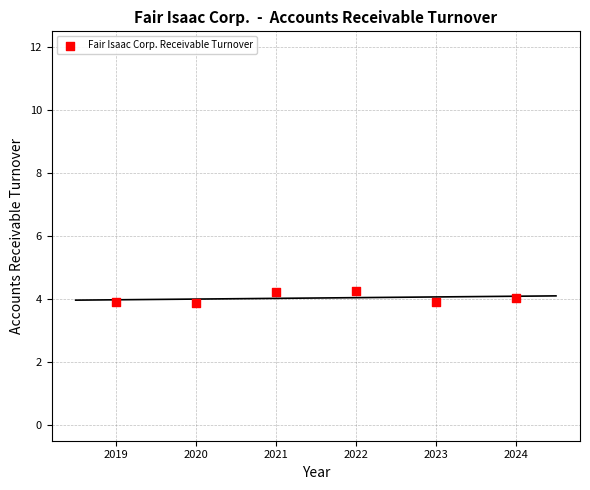

What is the average Y value?

4.0